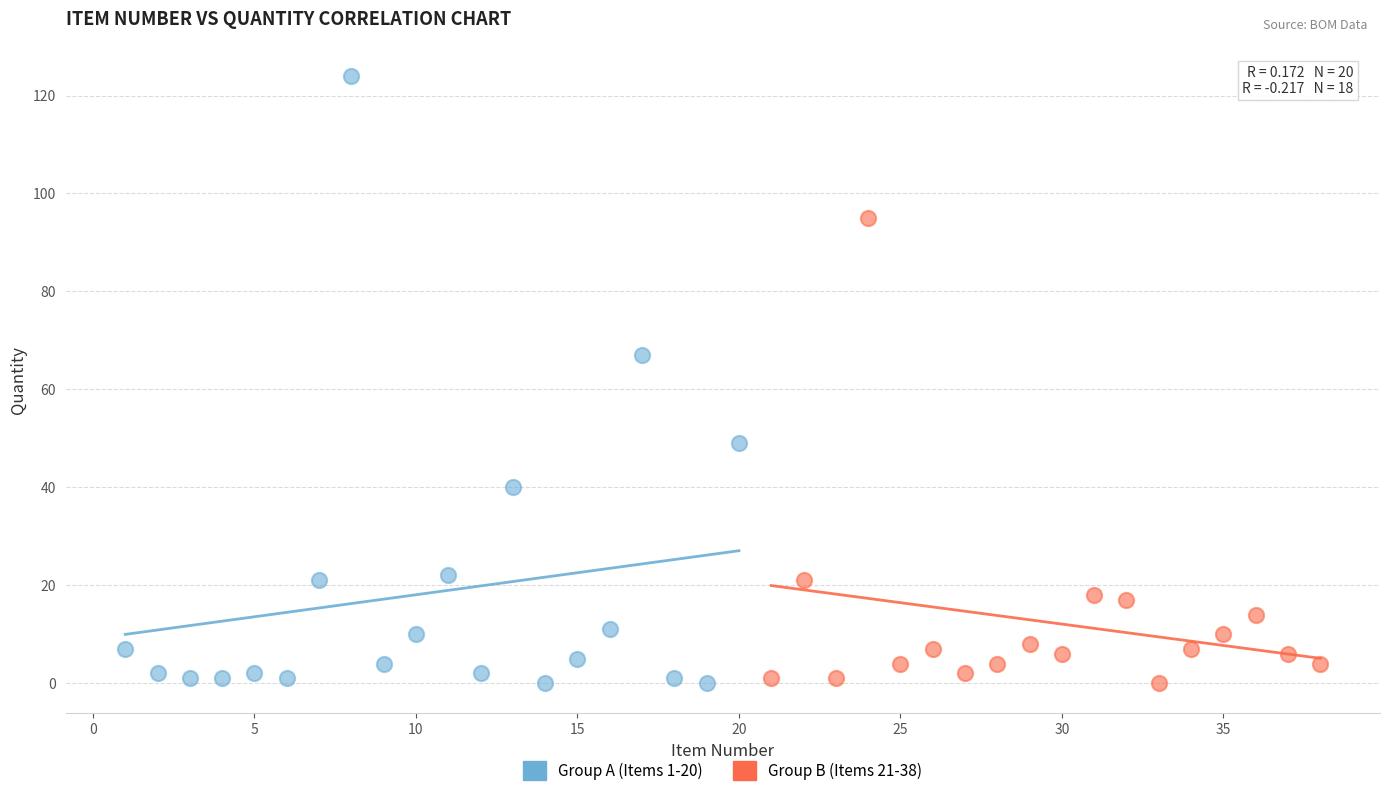

Which series has the widest spread of Y values?

Group A (Items 1-20)